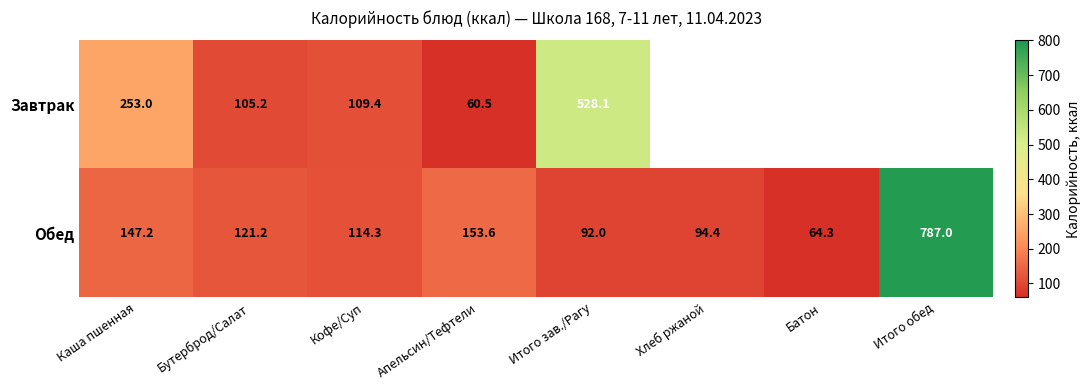

Rank the categories by Обед value from highest to lowest.

Итого обед, Апельсин/Тефтели, Каша пшенная, Бутерброд/Салат, Кофе/Суп, Хлеб ржаной, Итого зав./Рагу, Батон